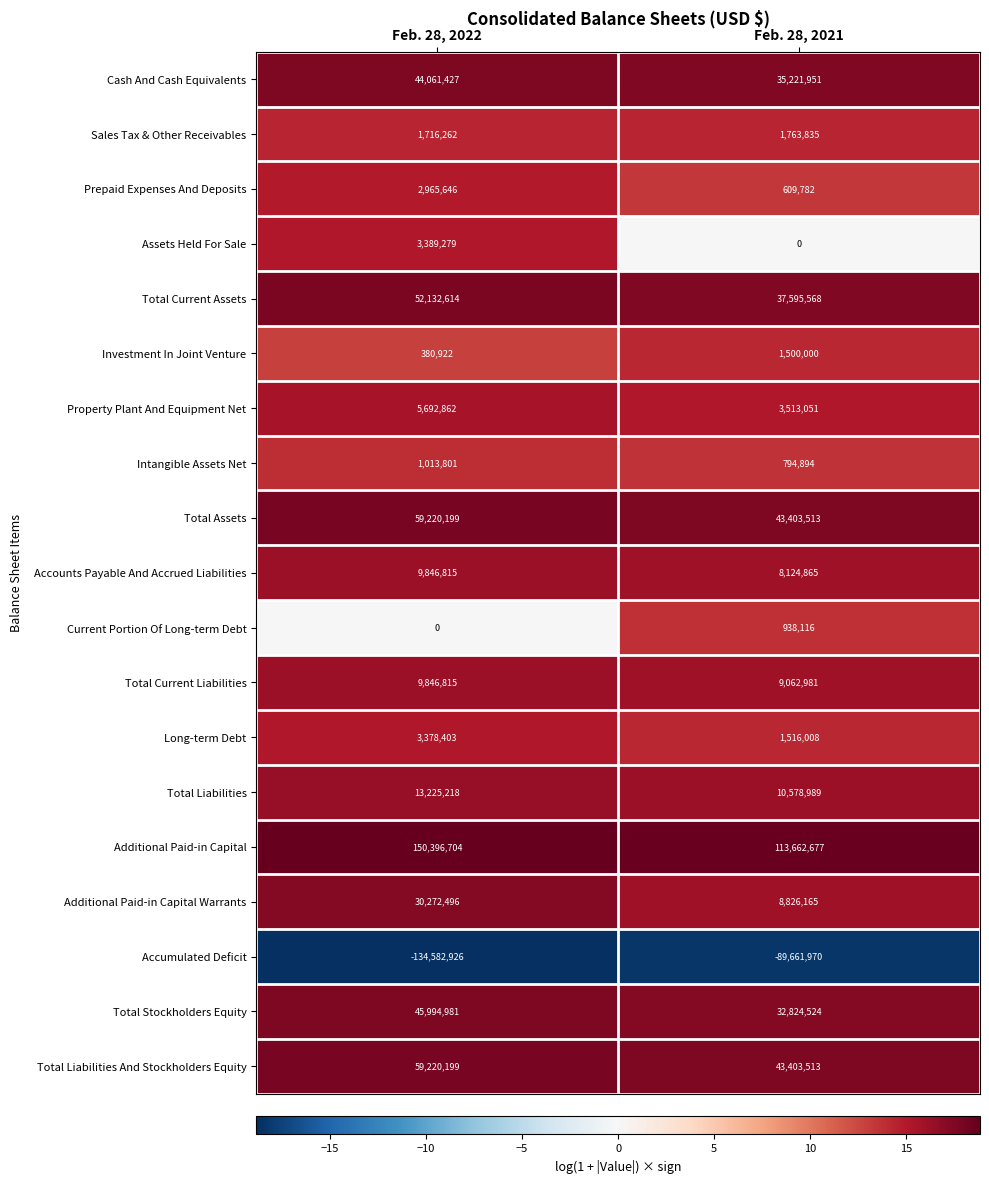

Is it true that Assets Held For Sale equals 5738477 at Feb. 28, 2022?

False